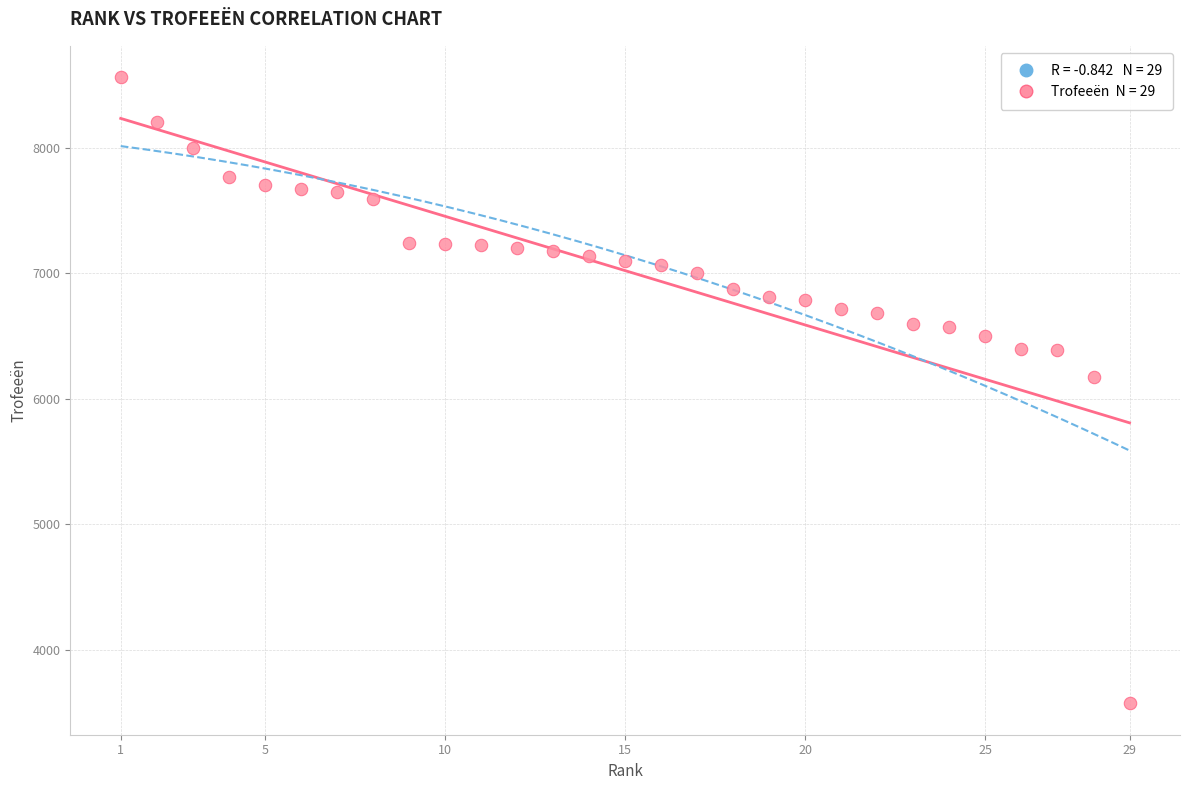

What Y value in the scatter plot is closest to 6068?

6172